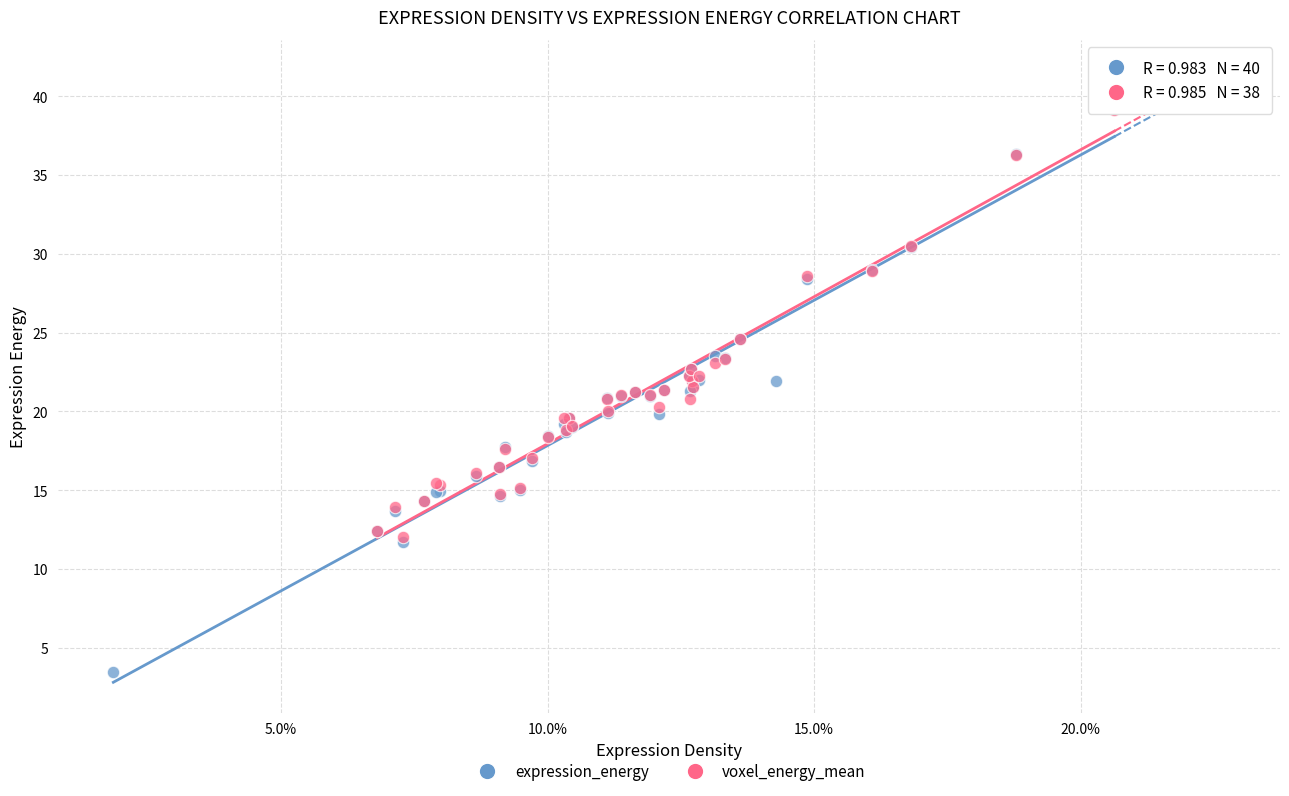

Which series contains the lowest Y value?

expression_energy